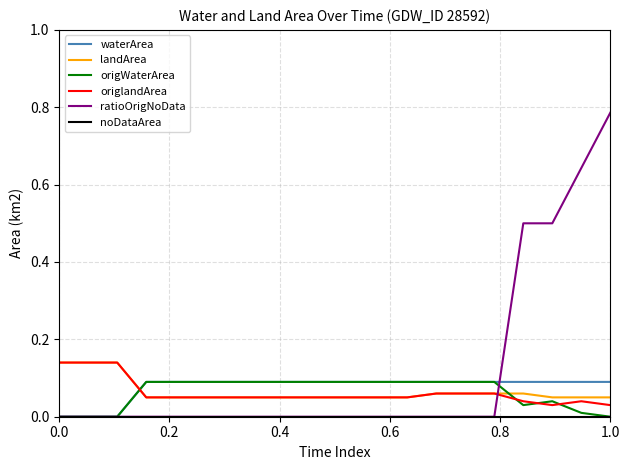

Which series has the largest total across all categories?

ratioOrigNoData